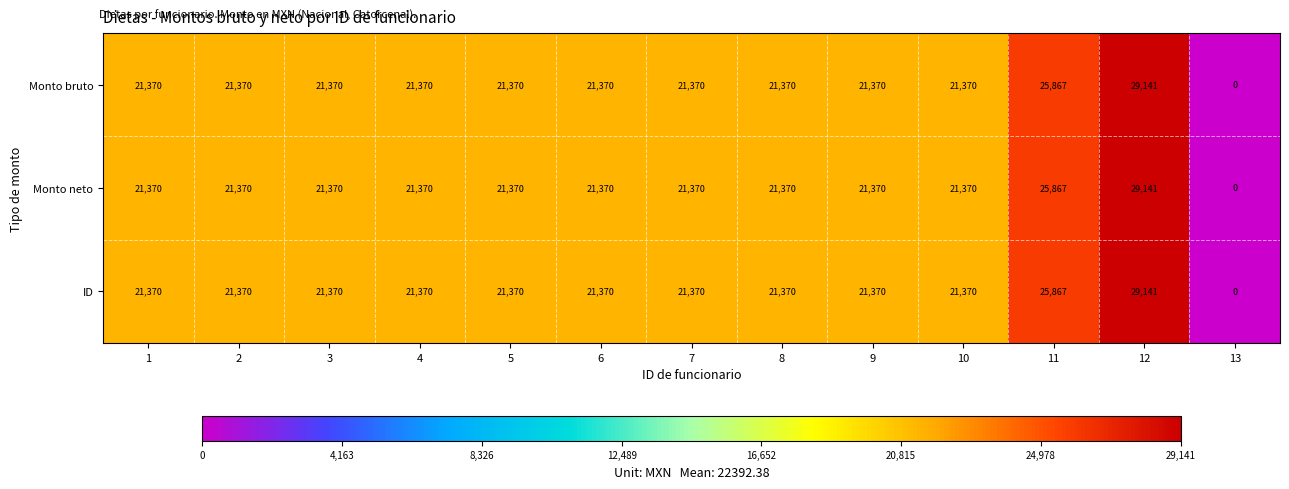

What value does the Monto bruto series have at 1?

21370